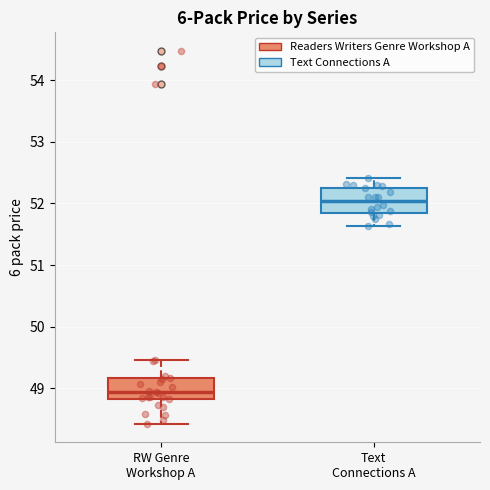

Where is the lower edge of the box for Text Connections A on the y-axis? The values are not printed on the chart, so give them approximately, as read against the axis.

51.8